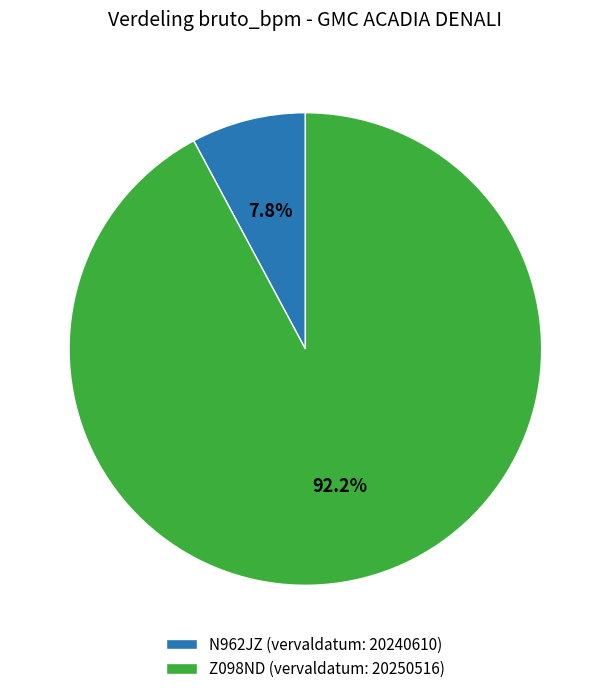

What is the smallest slice in the pie chart?

N962JZ (vervaldatum: 20240610)